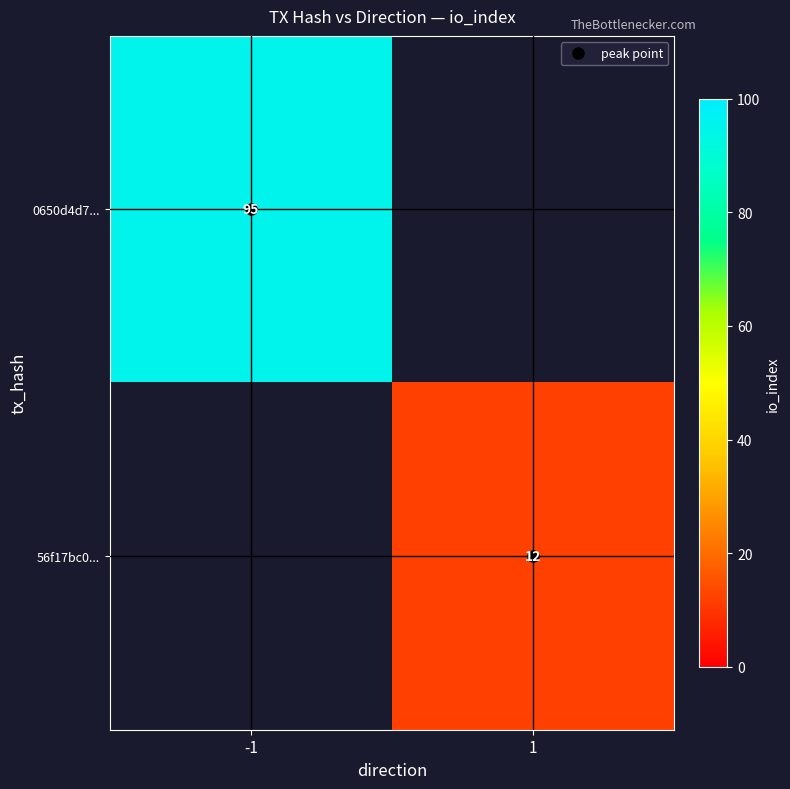

Which series has the widest spread of values?

0650d4d7...